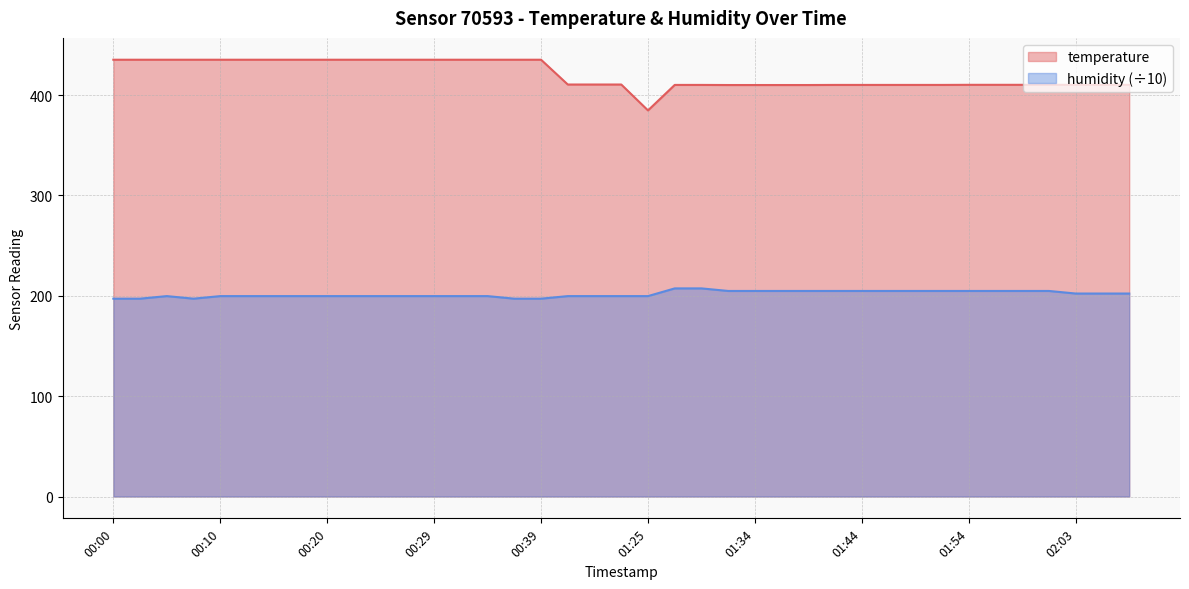

The value of temperature at 01:59 is 410.2. True or false?

True